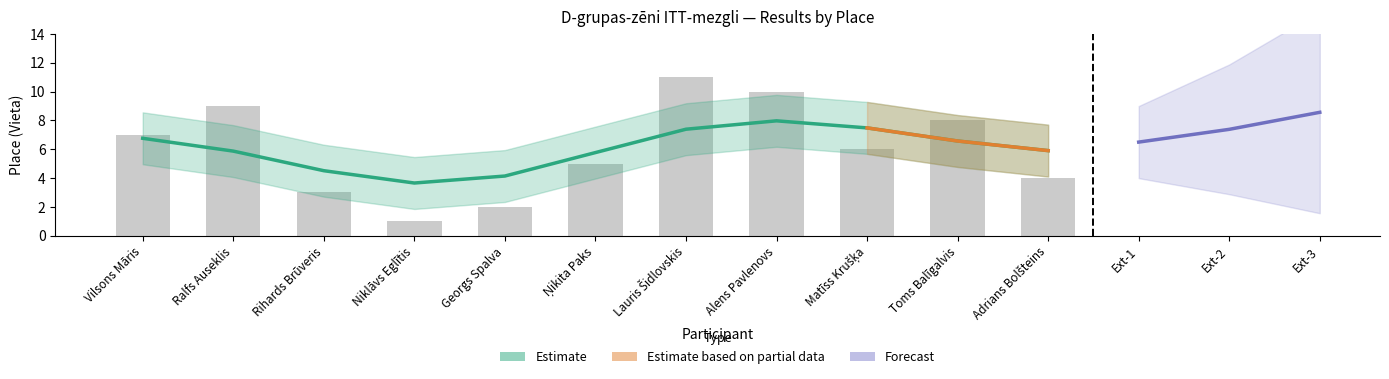

Rank the categories by value from lowest to highest.

Niklāvs Eglītis, Georgs Spalva, Rihards Brūveris, Adrians Bolšteins, Ņikita Paks, Matīss Krušķa, Vilsons Māris, Toms Balīgalvis, Ralfs Auseklis, Alens Pavlenovs, Lauris Šidlovskis